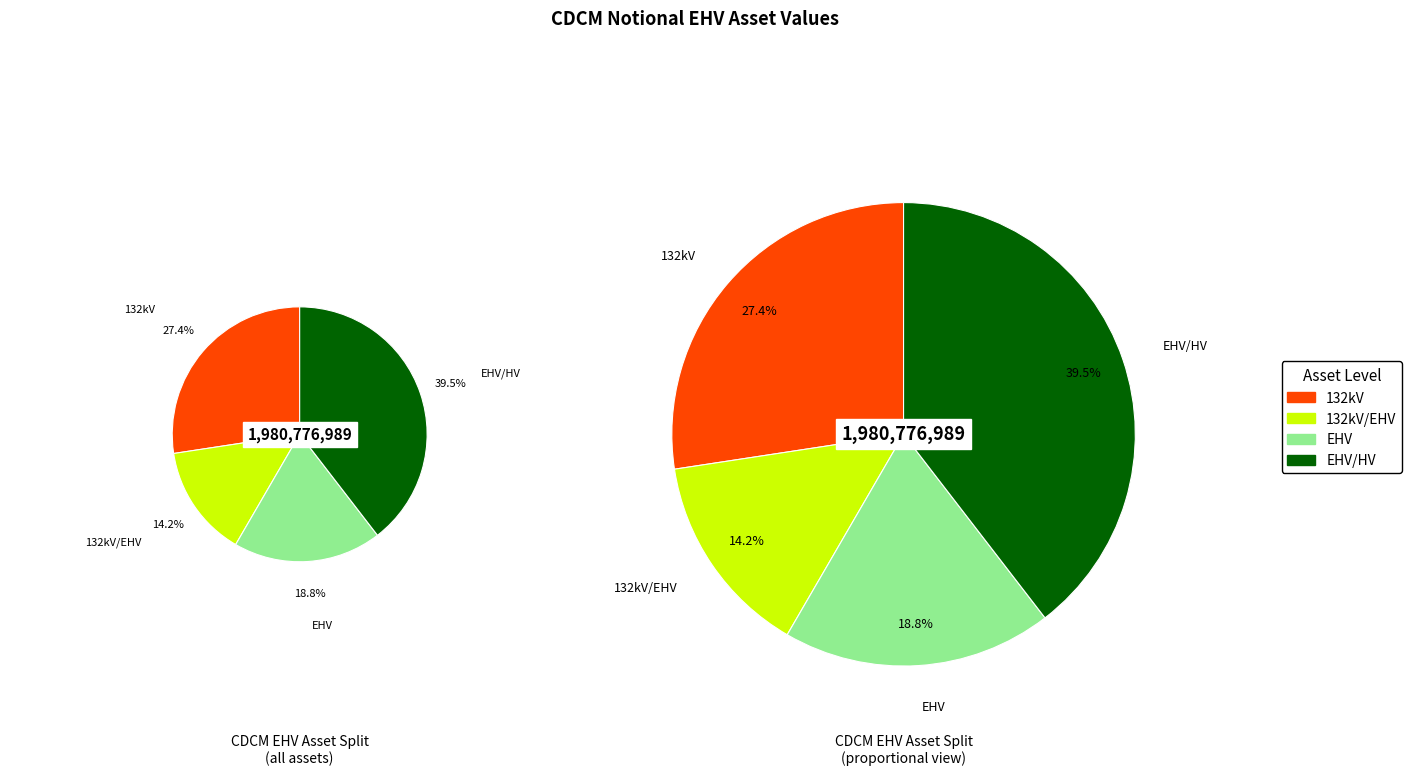

Is 132kV the majority of the pie?

No